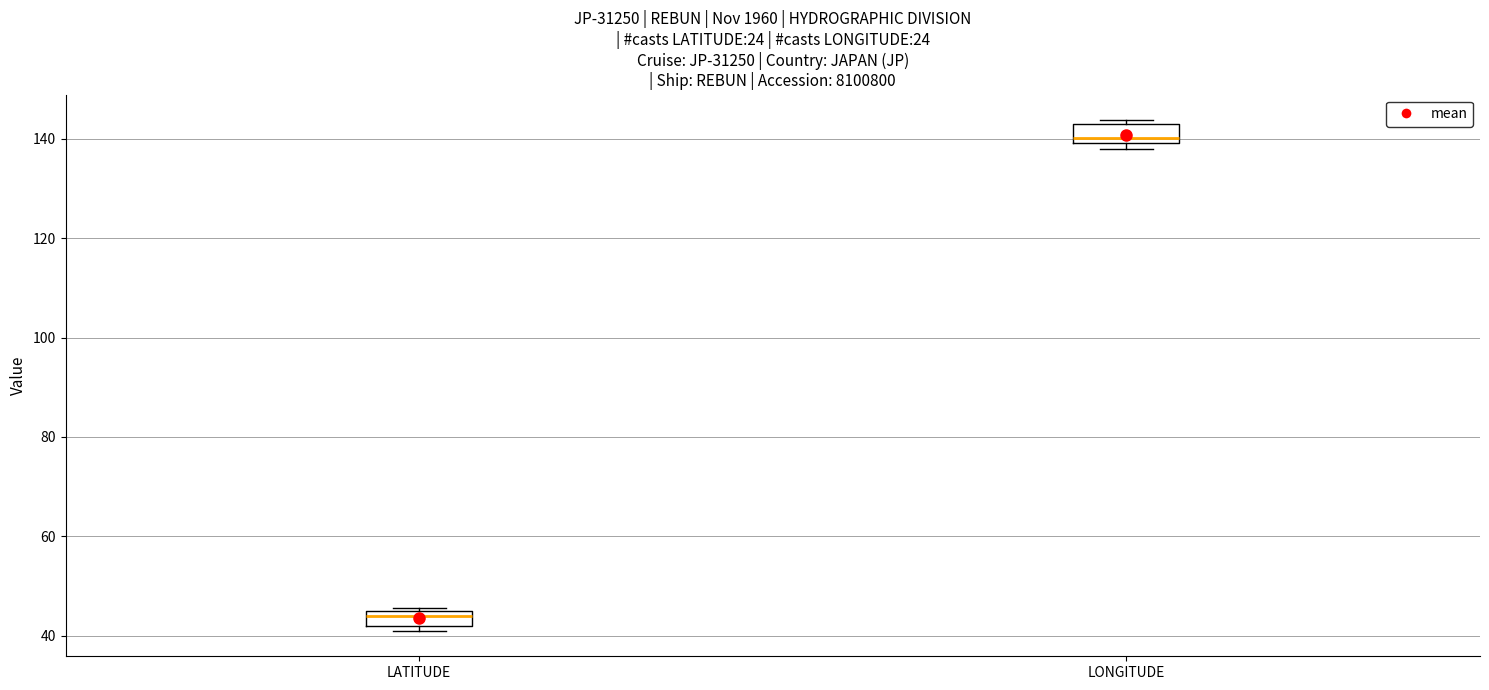

Reading left to right, read every box against the y-axis: the position of its median line, the range the box covers, and the ends of its whiskers. The values are not printed on the chart, so give them approximately, as read against the axis.

LATITUDE: median 44, box 42 to 46, whiskers 42 (just below the box's lower edge) to 46
LONGITUDE: median 140 (just above the box's lower edge), box 140 to 142, whiskers 138 to 144